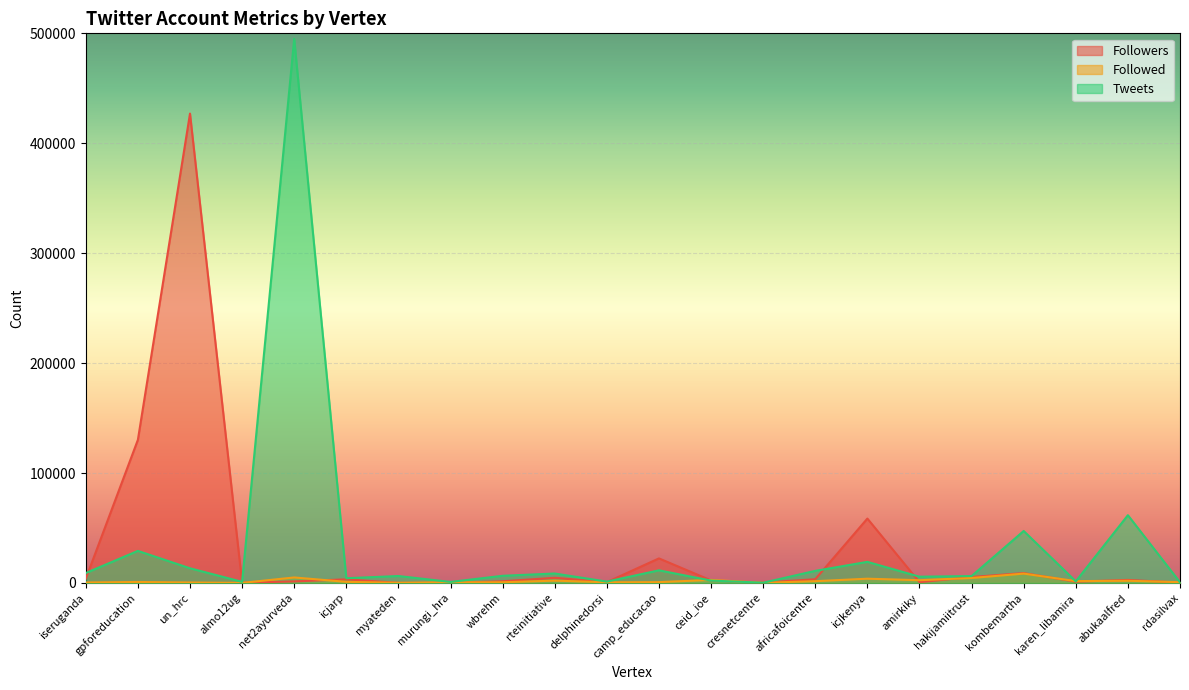

What is the total value across all series at delphinedorsi?

2512